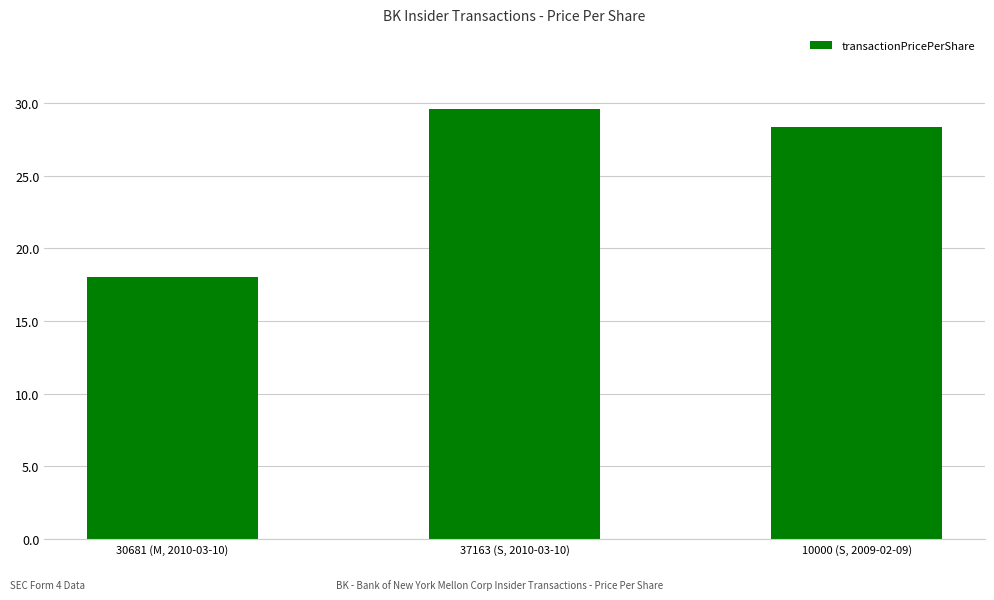

The chart shows a value of 18.3 at 10000 (S, 2009-02-09). True or false?

False